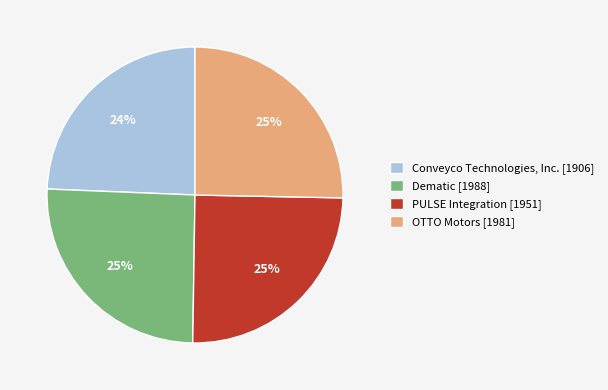

Do PULSE Integration [1951] and Conveyco Technologies, Inc. [1906] together represent more than half of the pie?

No